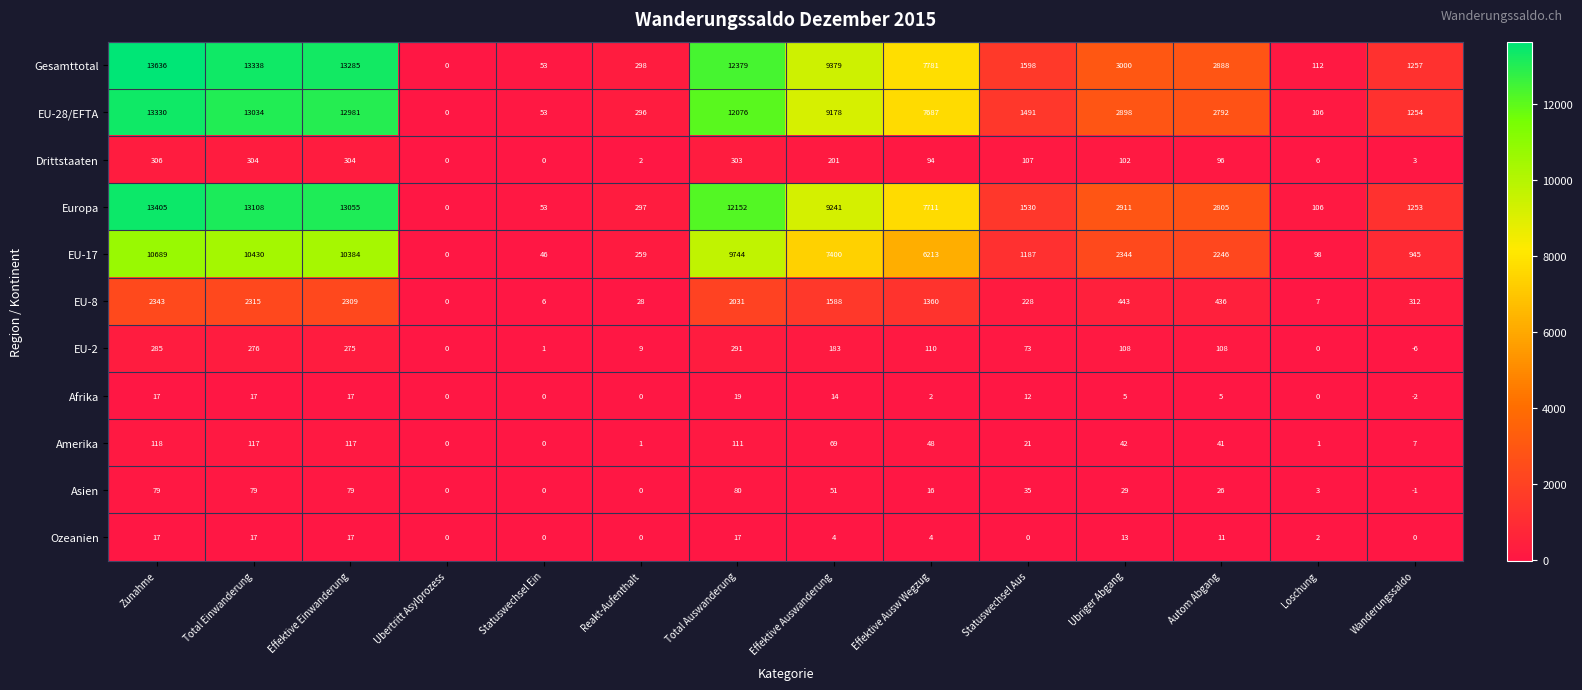

Count the number of categories in the chart.

14